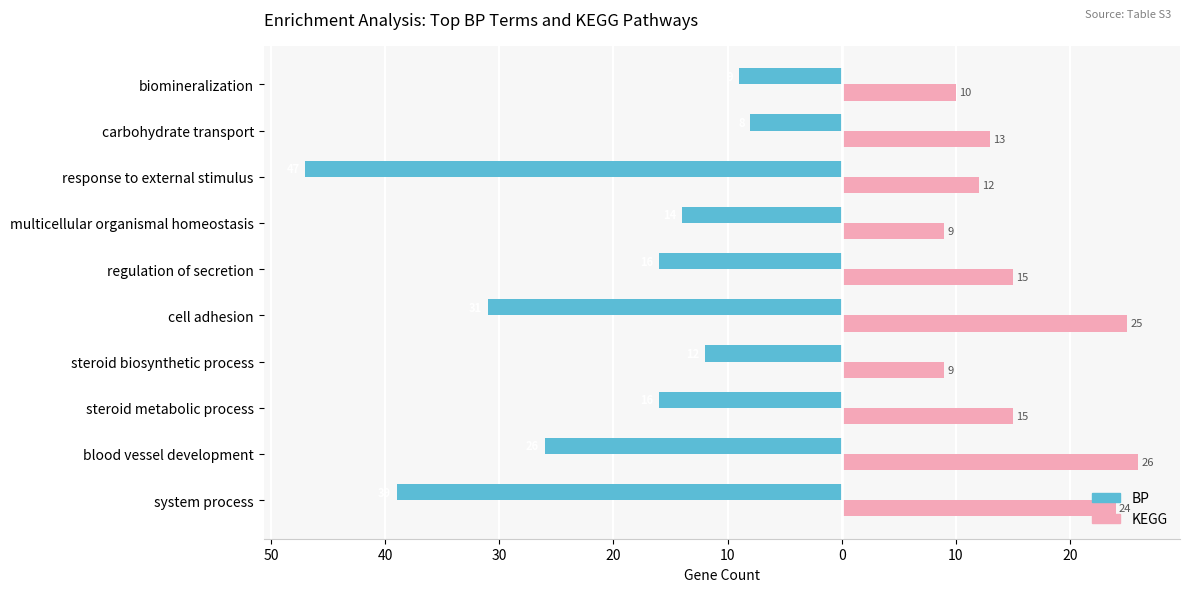

What are all the series names shown in the legend?

BP, KEGG